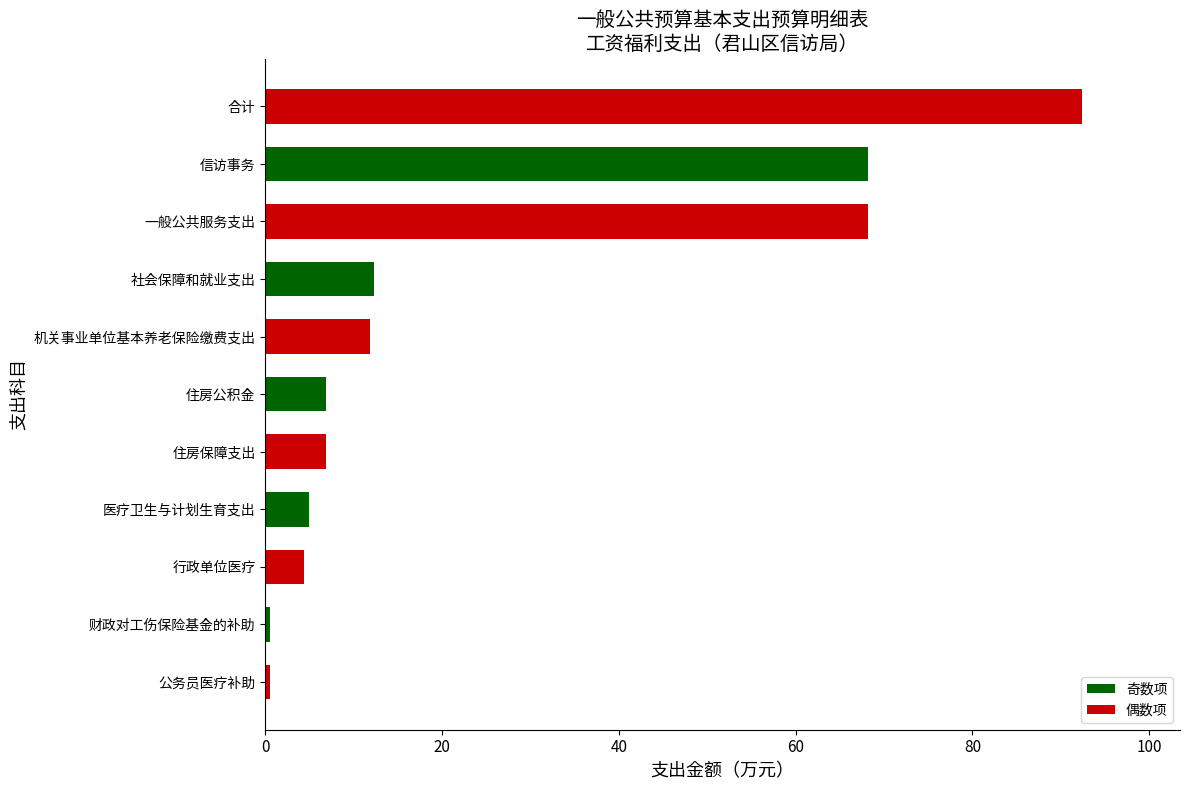

Which category has the highest value across all series?

合计